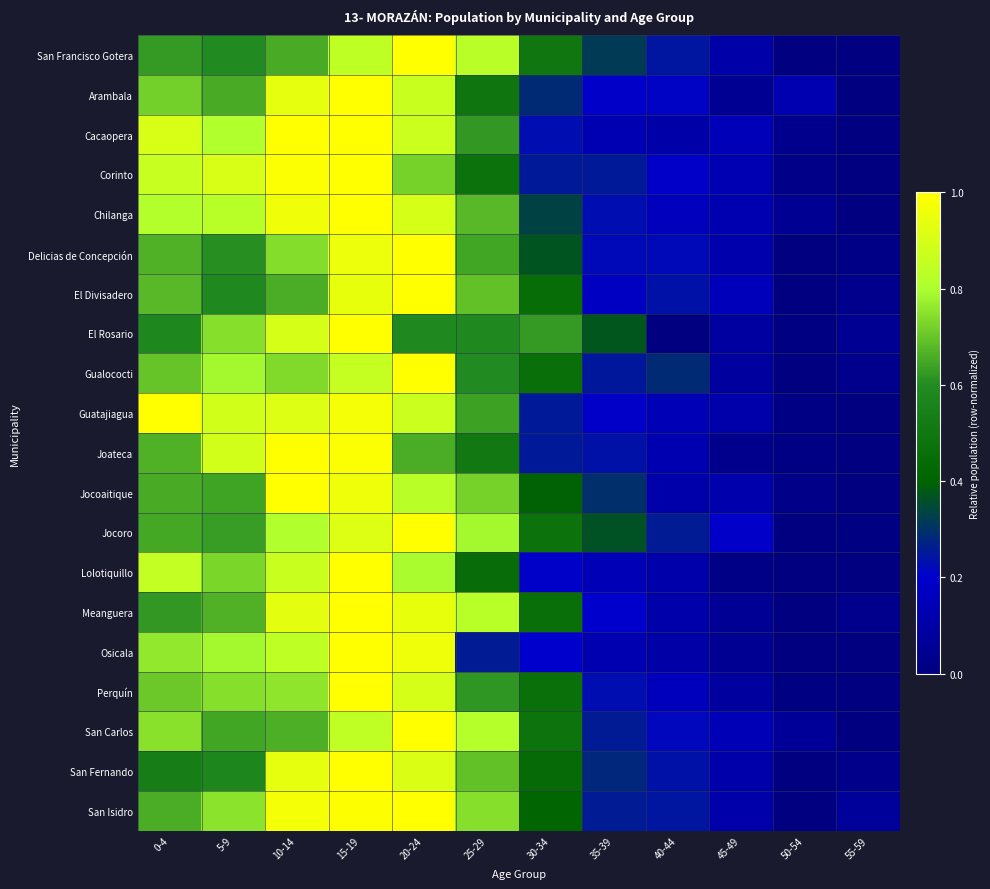

Which label corresponds to the largest value in the chart?

20-24